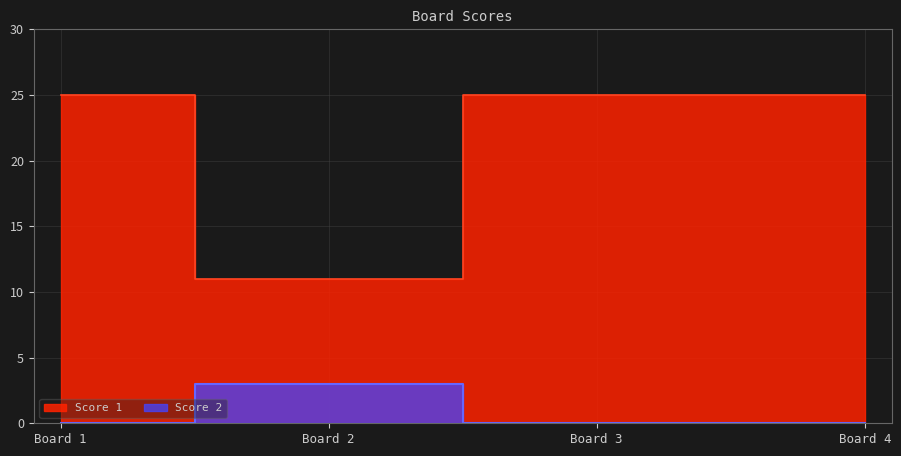

Rank the categories by Score 2 value from highest to lowest.

Board 2, Board 1, Board 3, Board 4